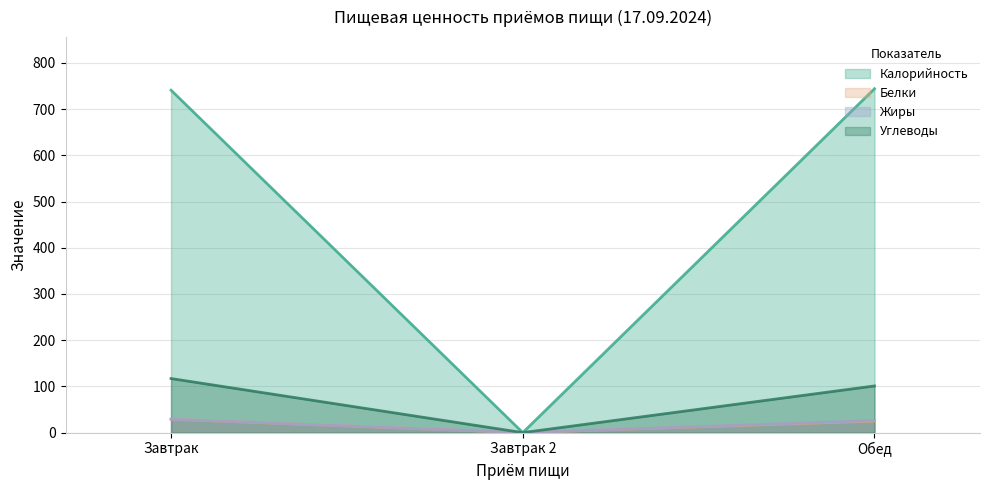

What is the label of the 3rd point from the left?

Обед